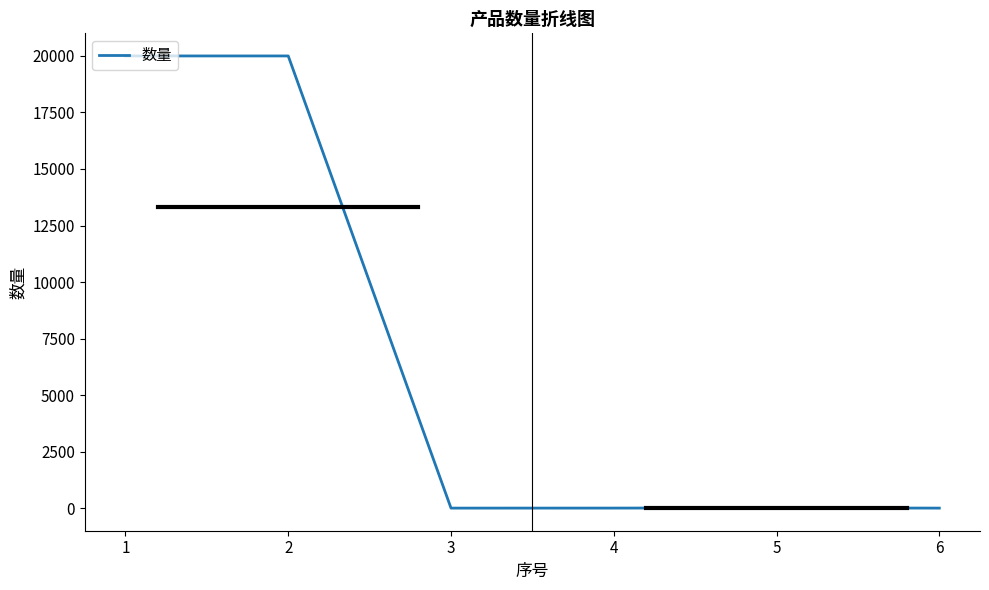

What is the maximum value shown in the chart?

20000